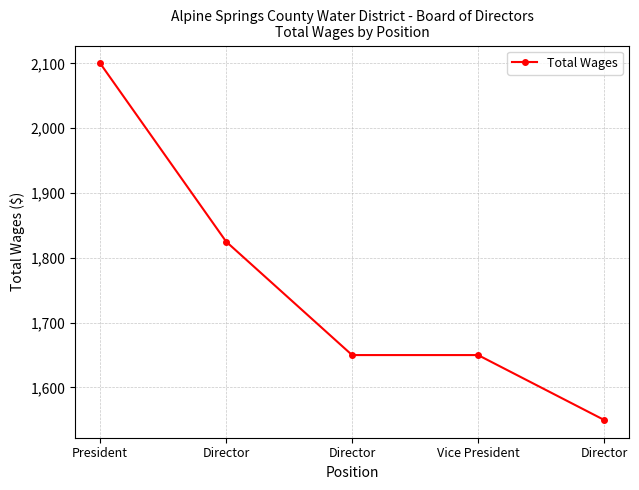

The chart shows a value of 1825 at Director. True or false?

True